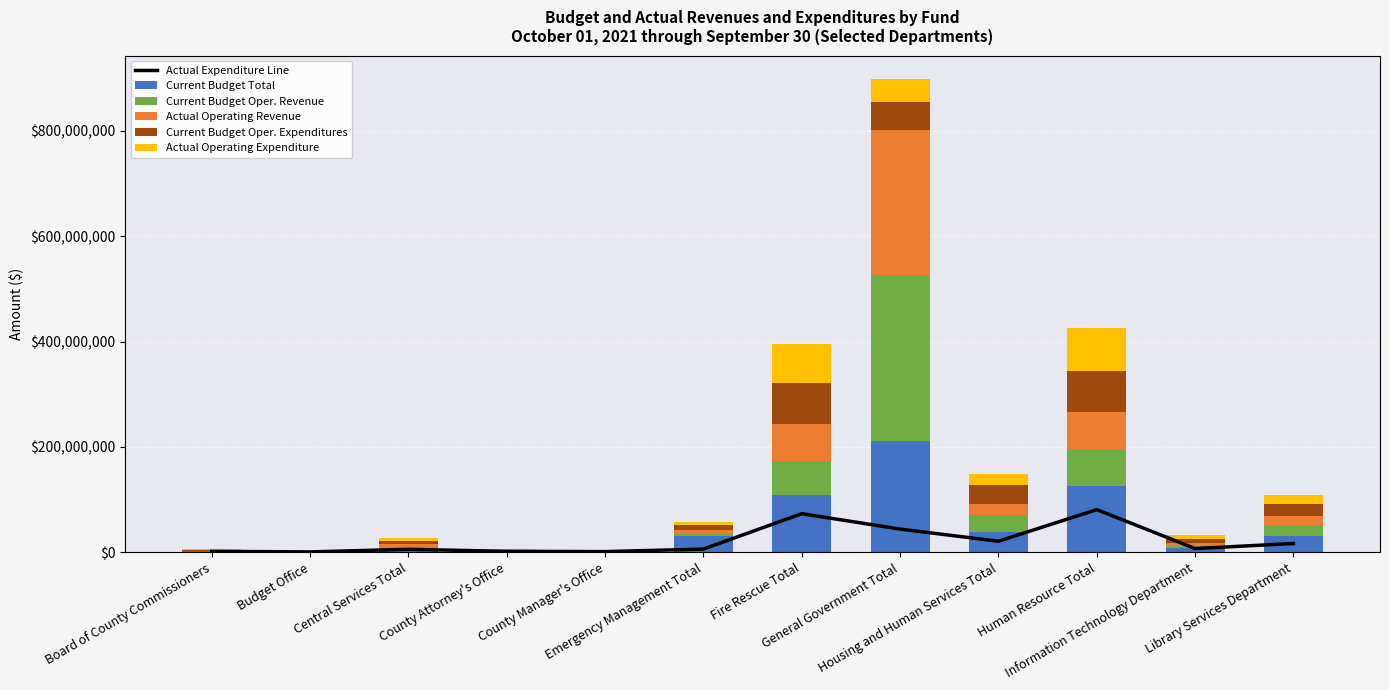

What is the difference between the maximum and second lowest values in the Actual Operating Expenditure series?

79746771.1